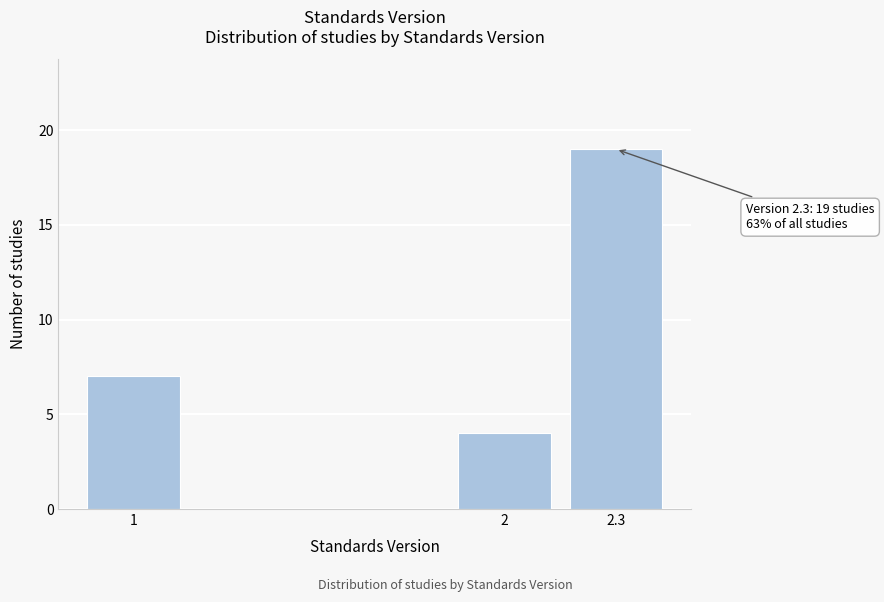

Reading left to right, list all the values displayed in this chart.

1=7	2=4	2.3=19